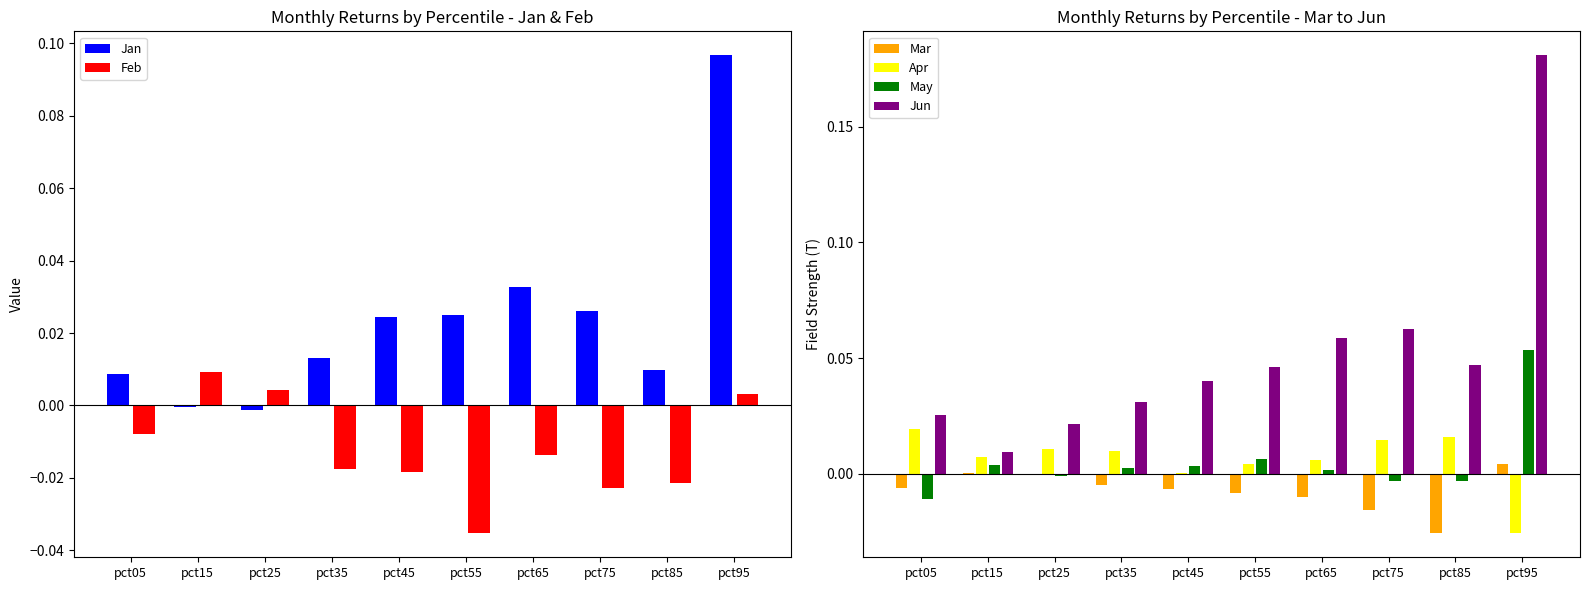

Is the value of Jan at pct85 greater than the value of May at pct15?

Yes